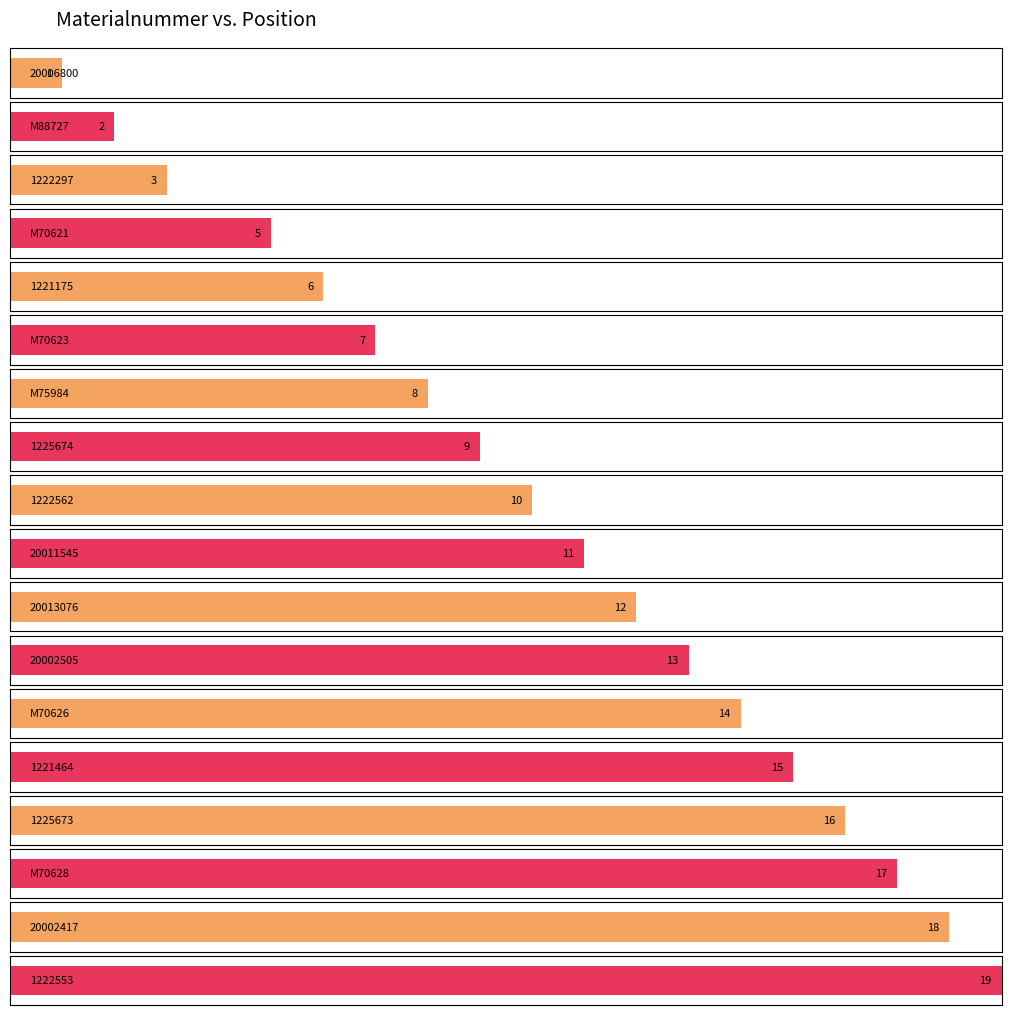

Read the value at 20006800.

1